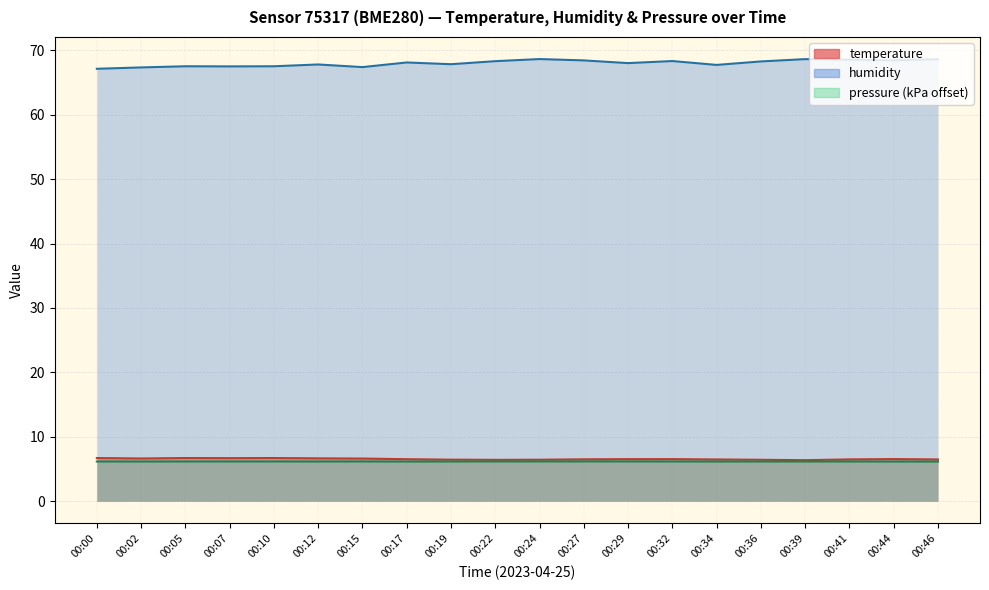

Where is temperature nearest to the value 6?

00:39